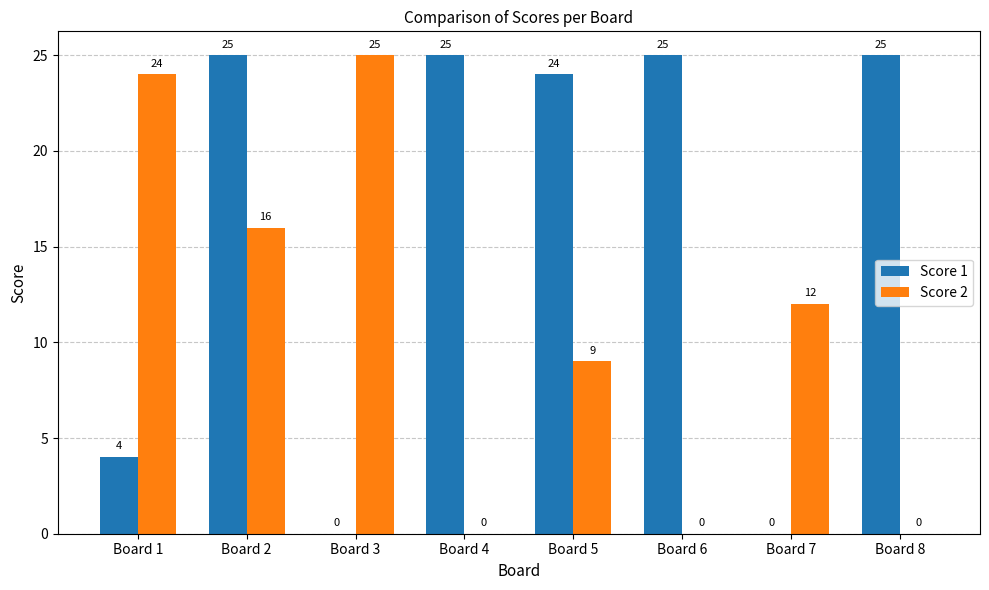

Between Board 1 and Board 7, which series saw the biggest shift?

Score 2